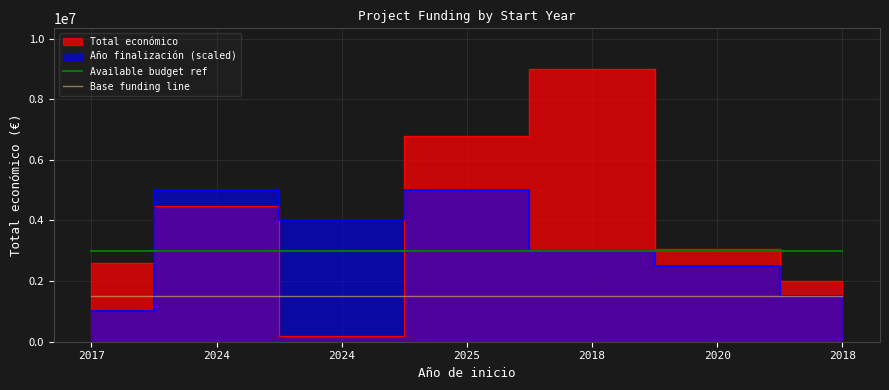

The Base funding line series shows 686087 at 2017. True or false?

False